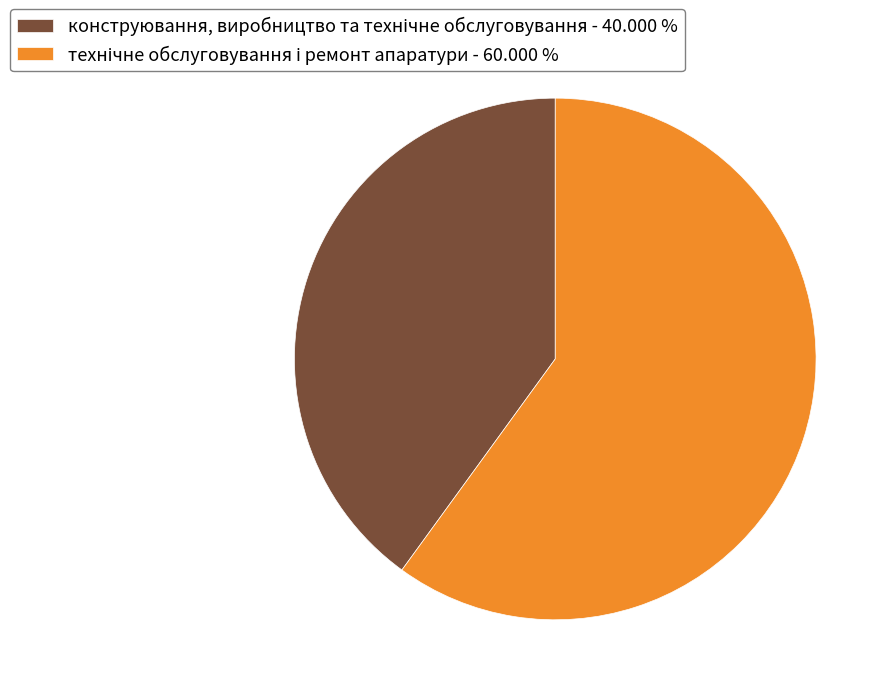

Does any single category account for the majority?

Yes